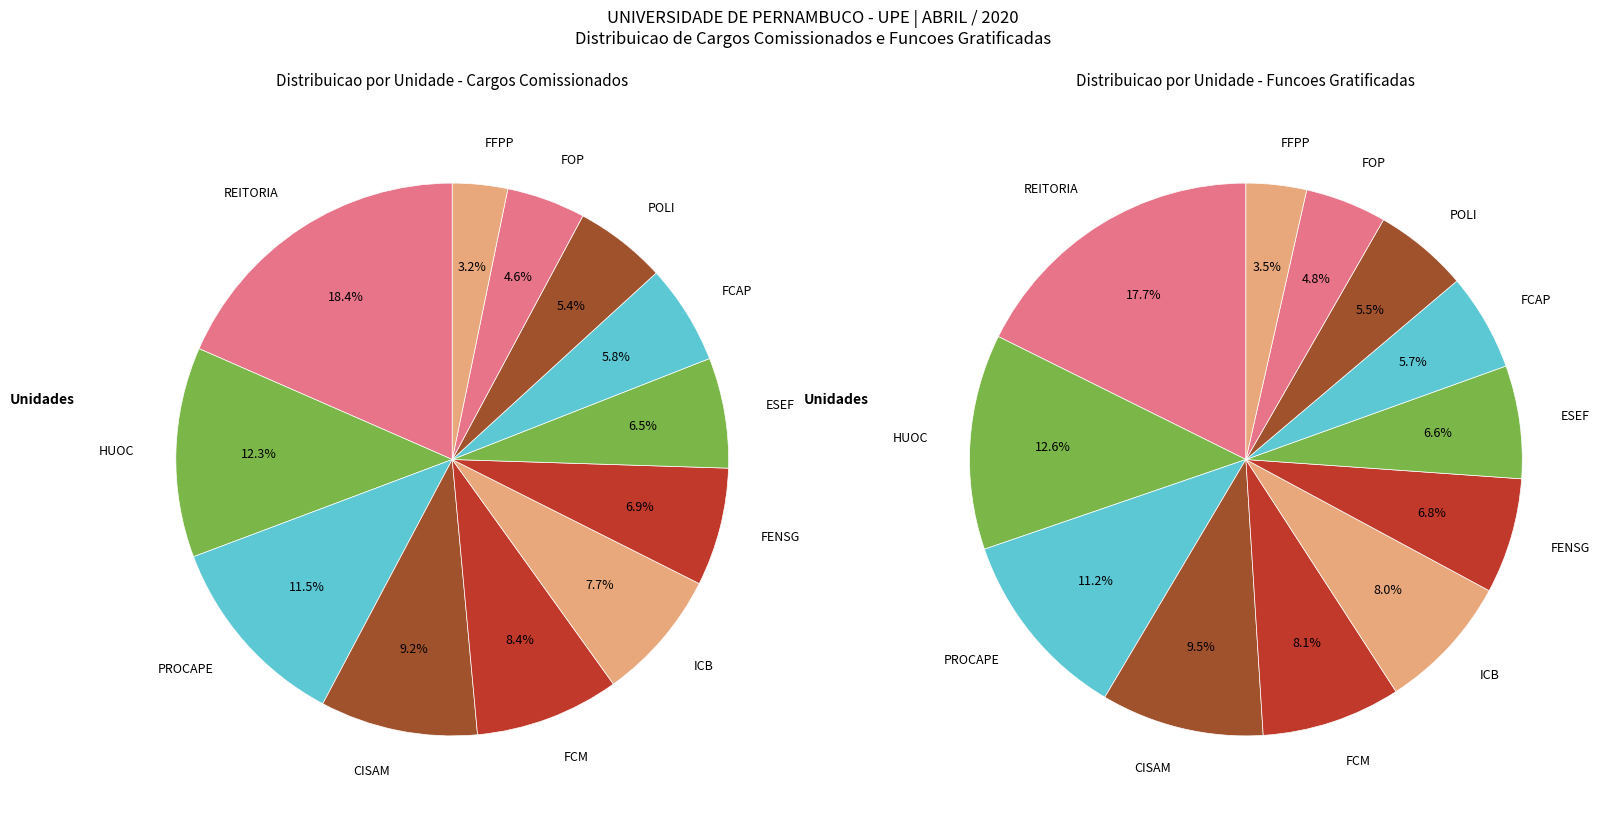

Is Funcoes Gratificadas the majority of the pie?

Yes